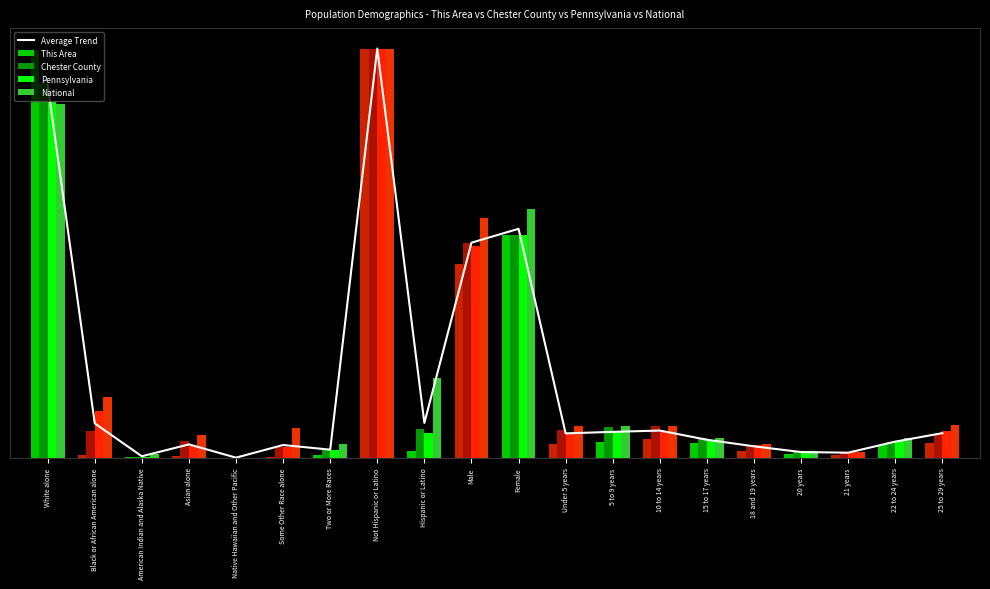

Is the value of Chester County at Hispanic or Latino greater than the value of National at Native Hawaiian and Other Pacific?

Yes